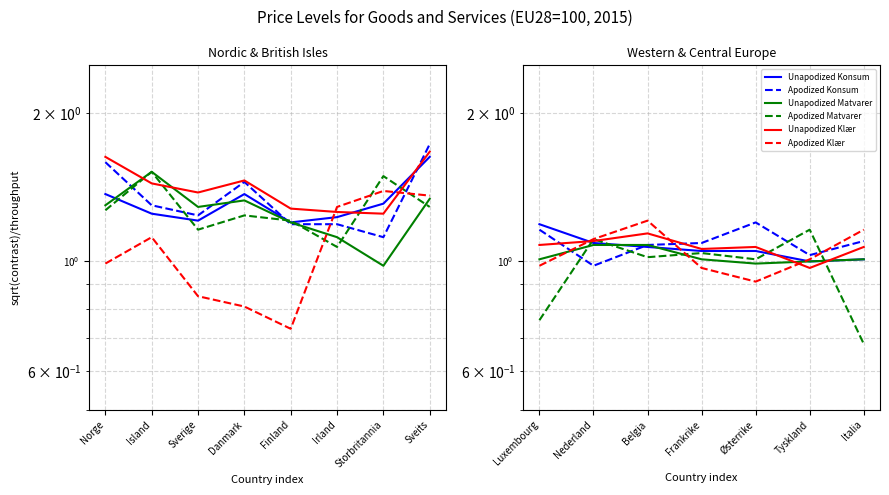

True or false: Post og telekommunikasjon has more than 2 points higher than both neighbors.

False